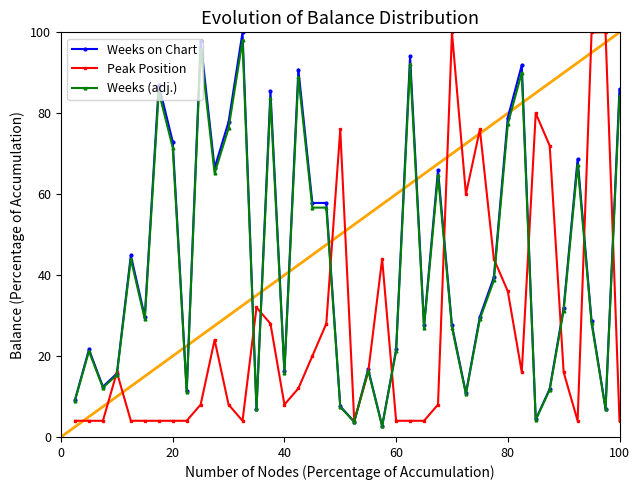

What is the difference between the maximum and minimum values in the Weeks (adj.) series?

95.4